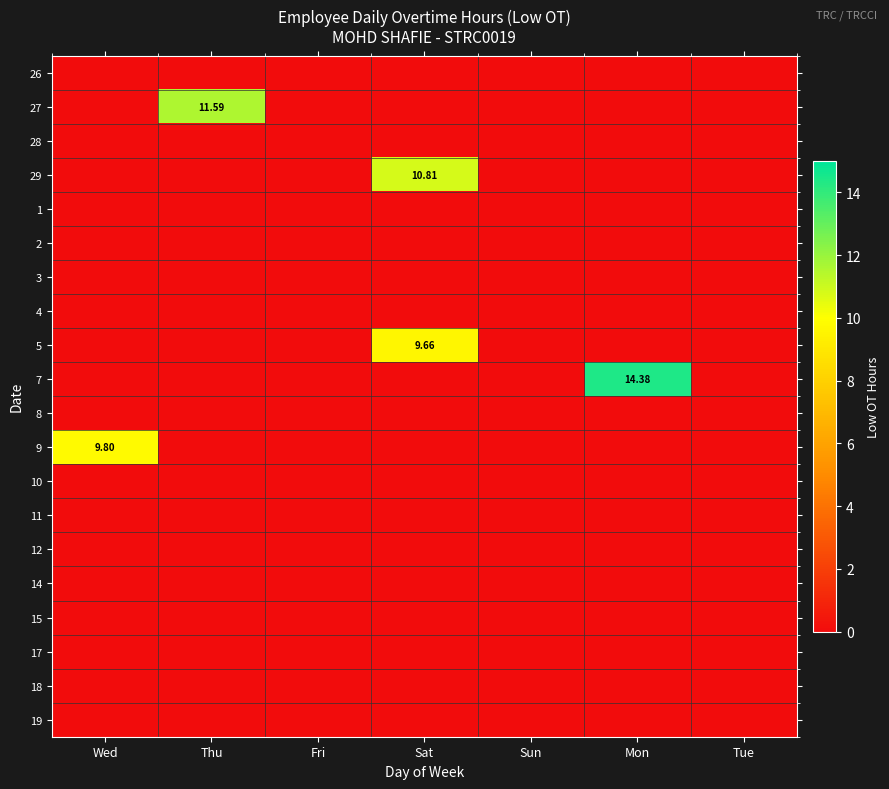

Between Sun and Mon, which series saw the biggest shift?

7